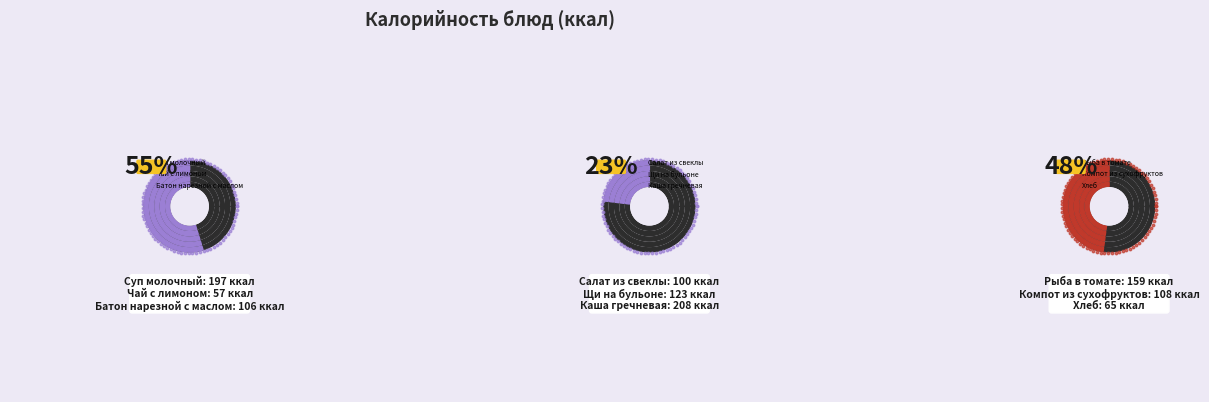

True or false: Суп молочный accounts for 18% of the total.

True